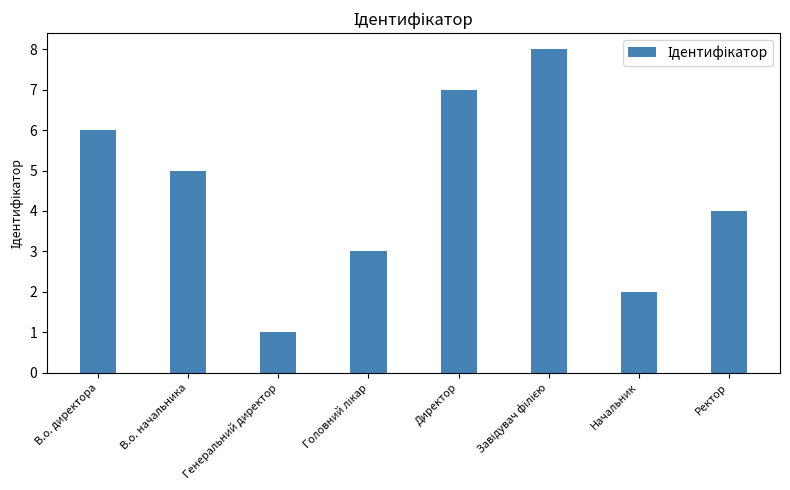

What is the label of the 2nd bar from the right?

Начальник